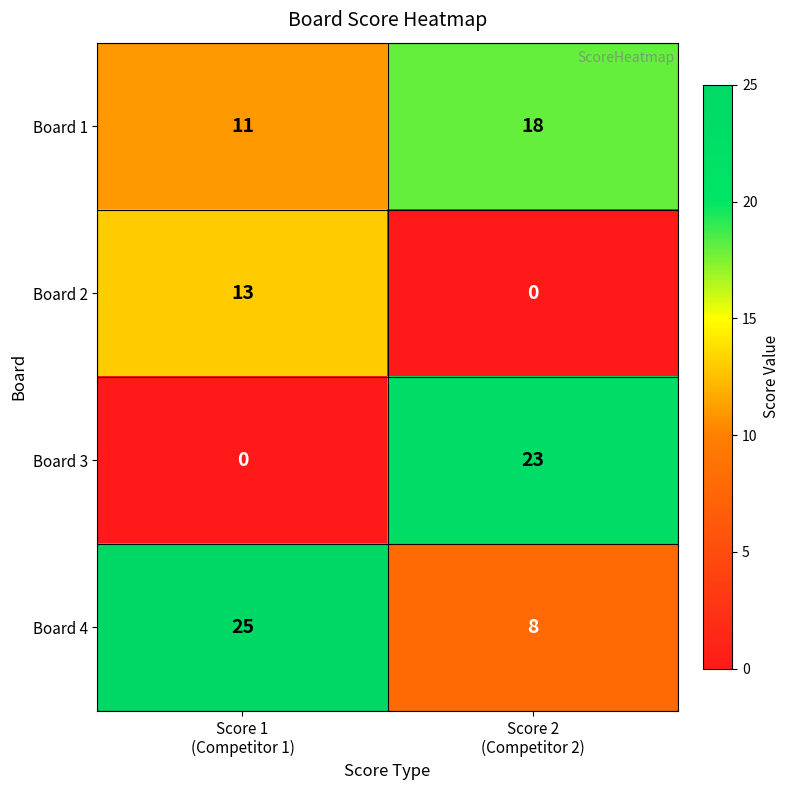

What is the sum of all Board 1 values?

29